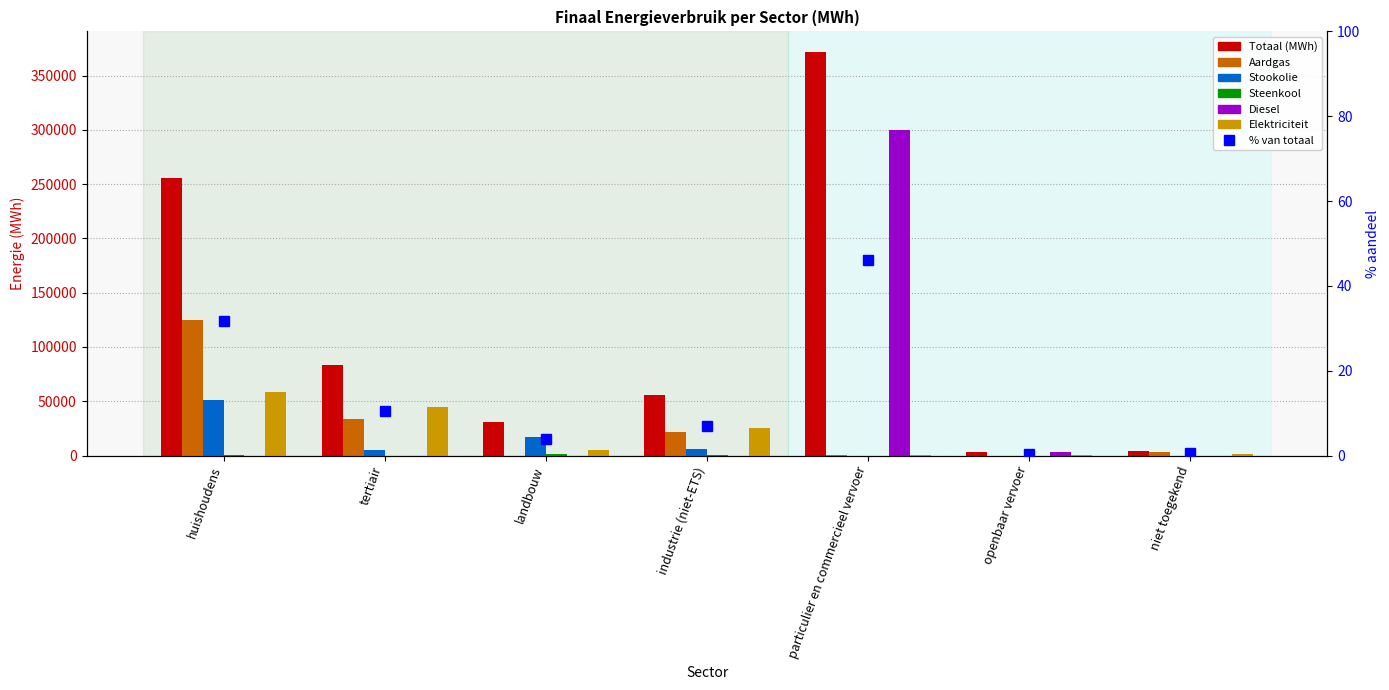

What is the difference between the Elektriciteit values at industrie (niet-ETS) and tertiair?

19338.0